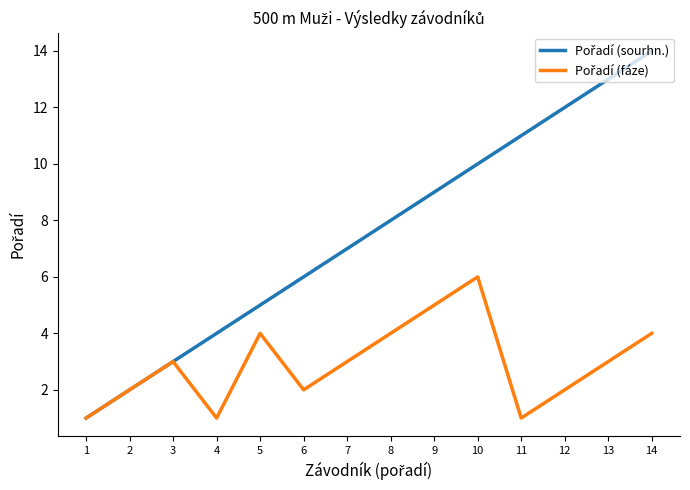

At which category is the sum across all series the highest?

14